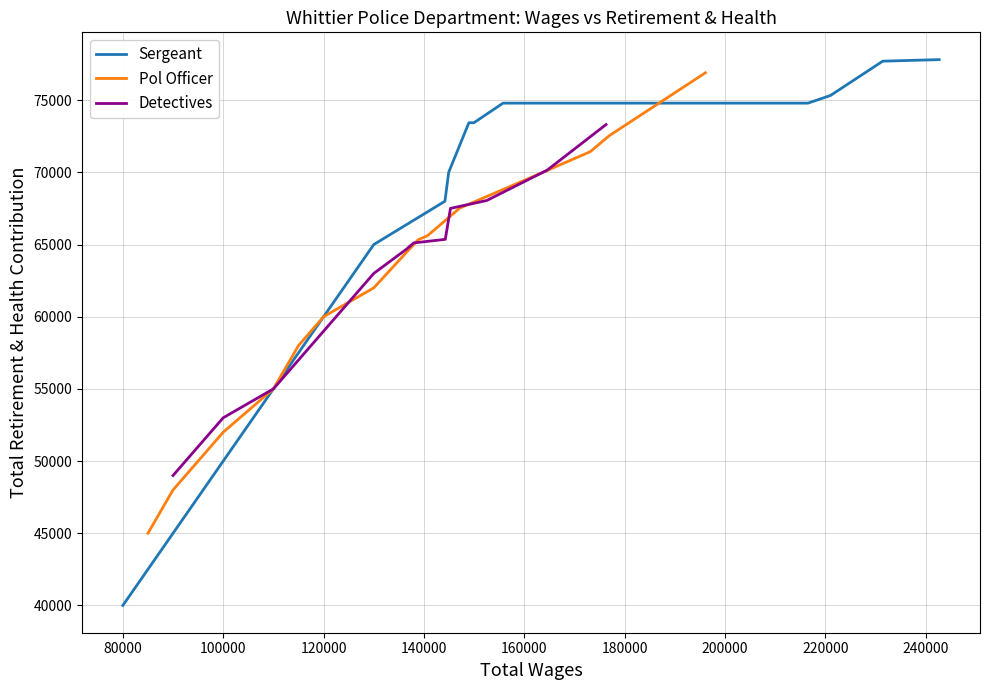

At which label does Sergeant reach its minimum?

80000